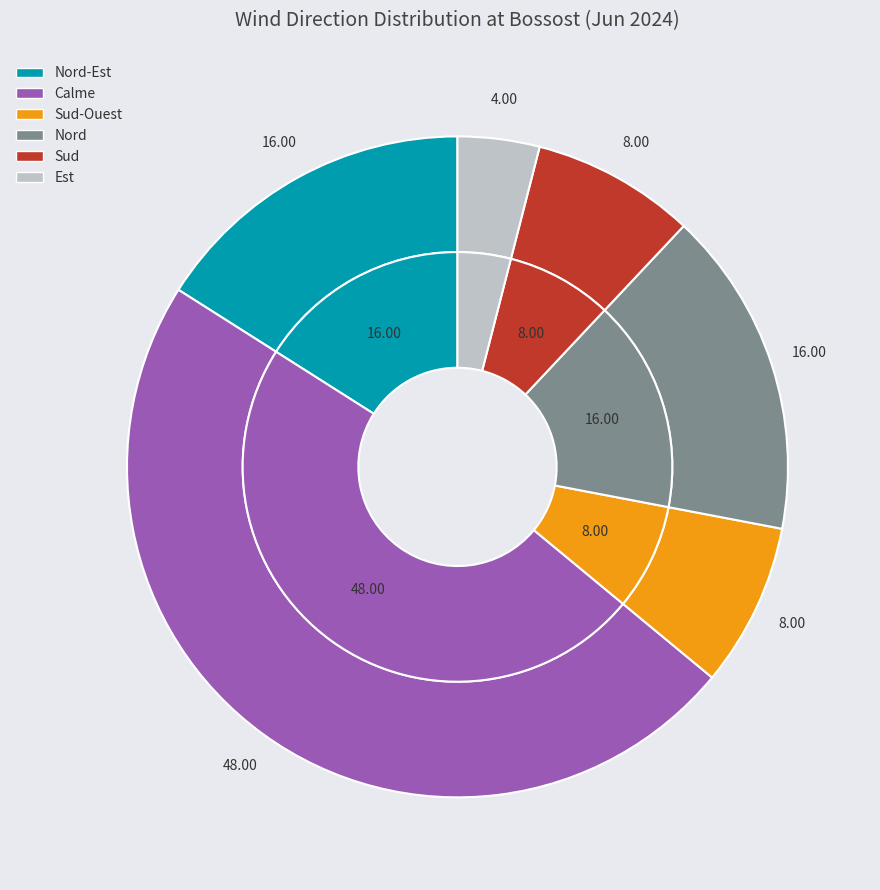

Which has a higher value, Est or Calme?

Calme